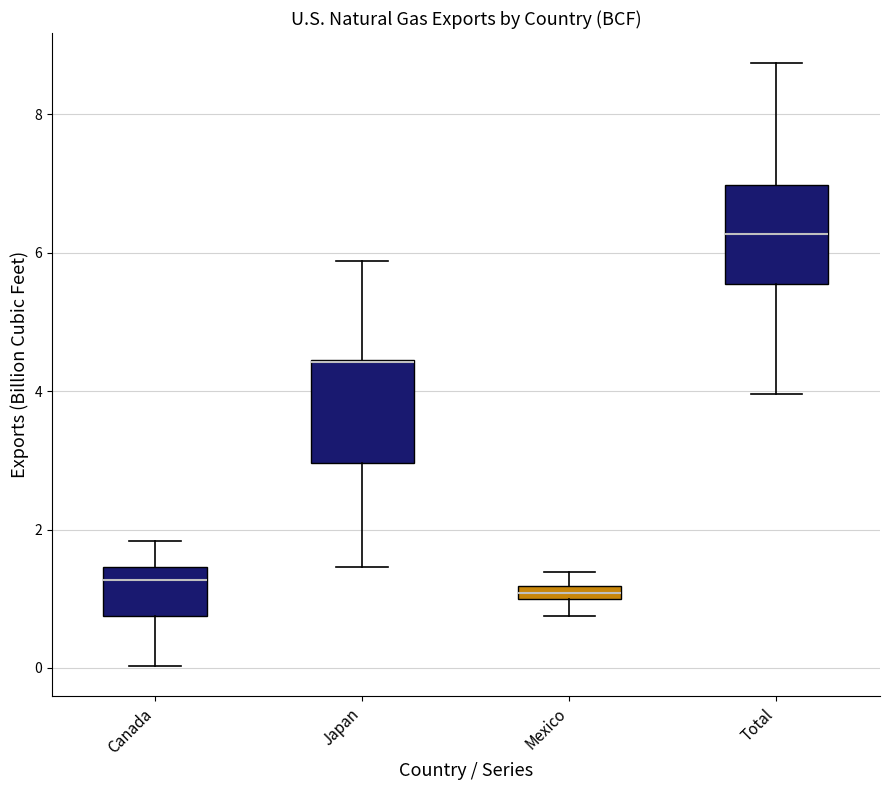

Which box's median line is the highest?

Total